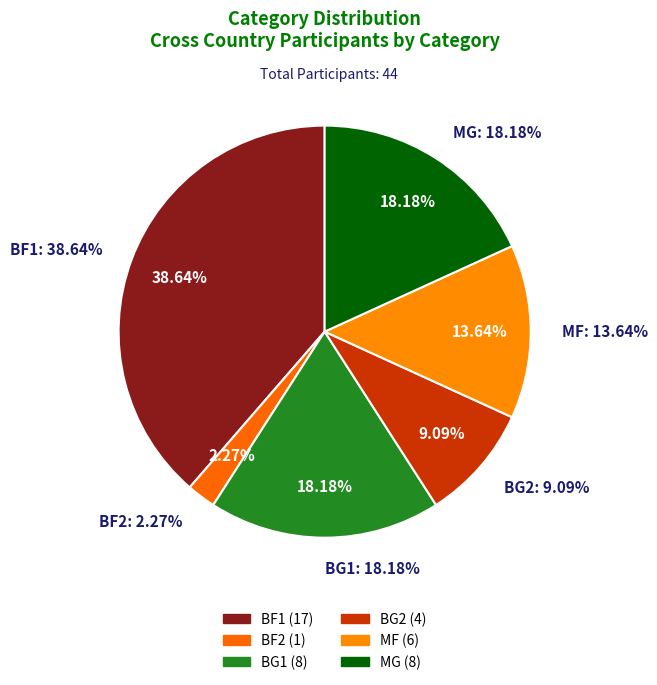

Is BG1 the majority of the pie?

No